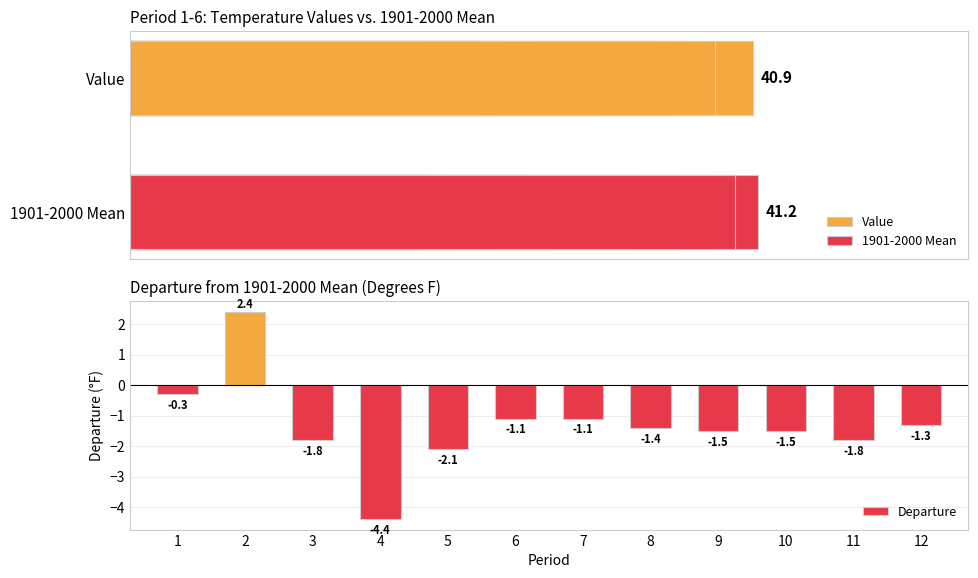

What are all the series names shown in the legend?

Value, 1901-2000 Mean, Departure